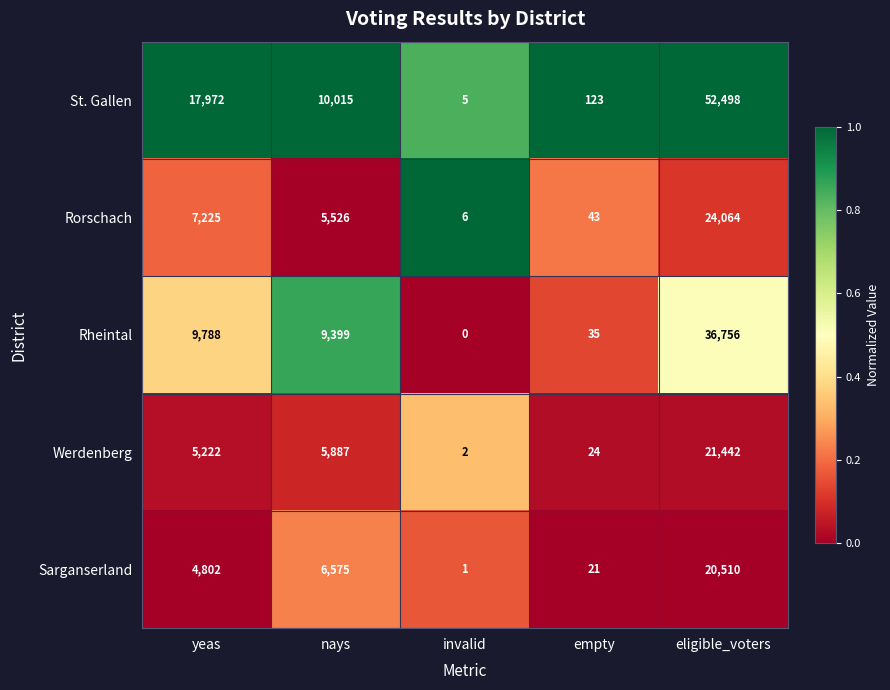

Which series has the largest total across all categories?

St. Gallen